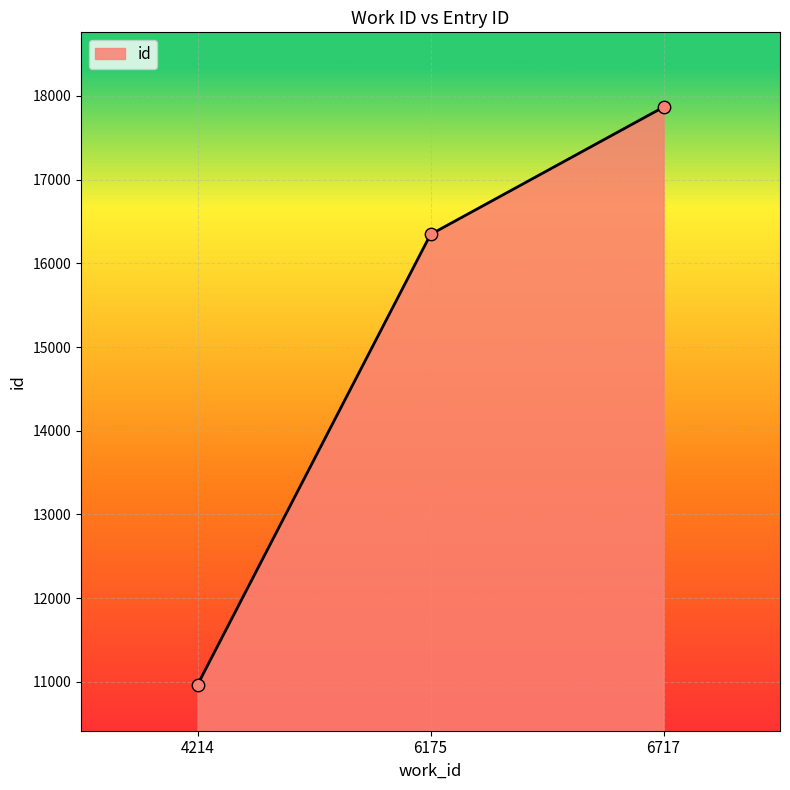

What is the change in value from 4214 to 6717?

+6901